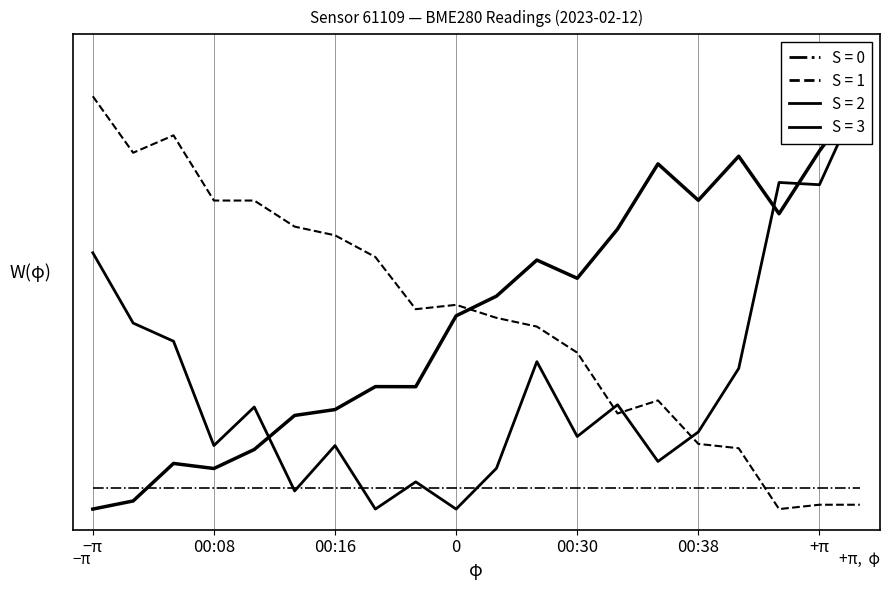

How many lines are shown in the chart?

3